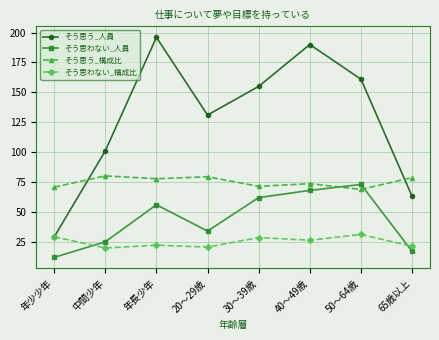

Is this an area chart (filled region under the line)?

No